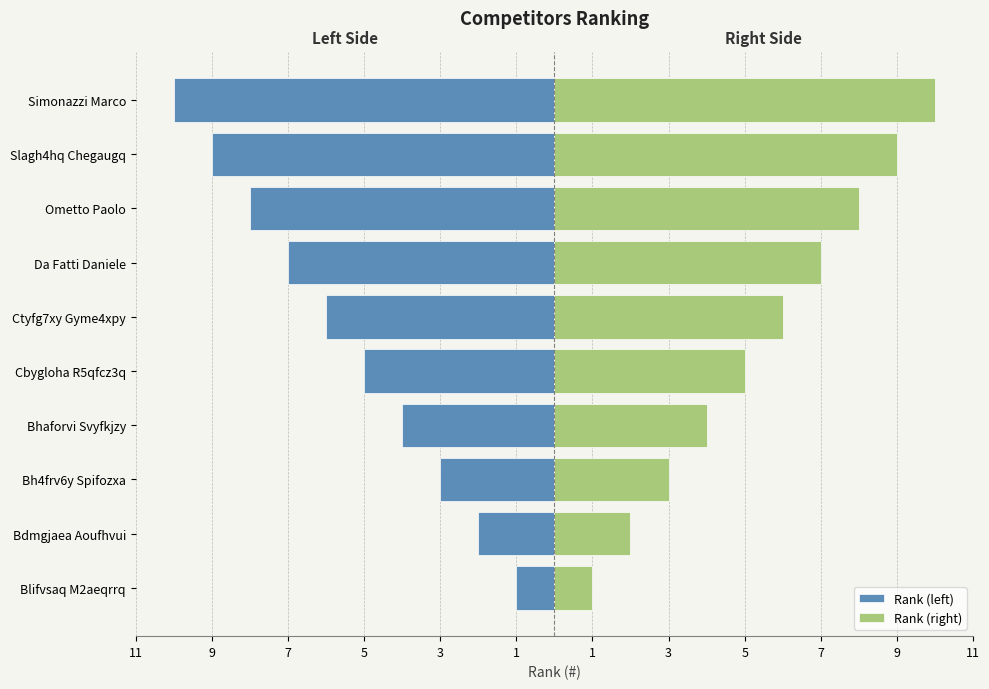

What are all the series names shown in the legend?

Rank (left), Rank (right)